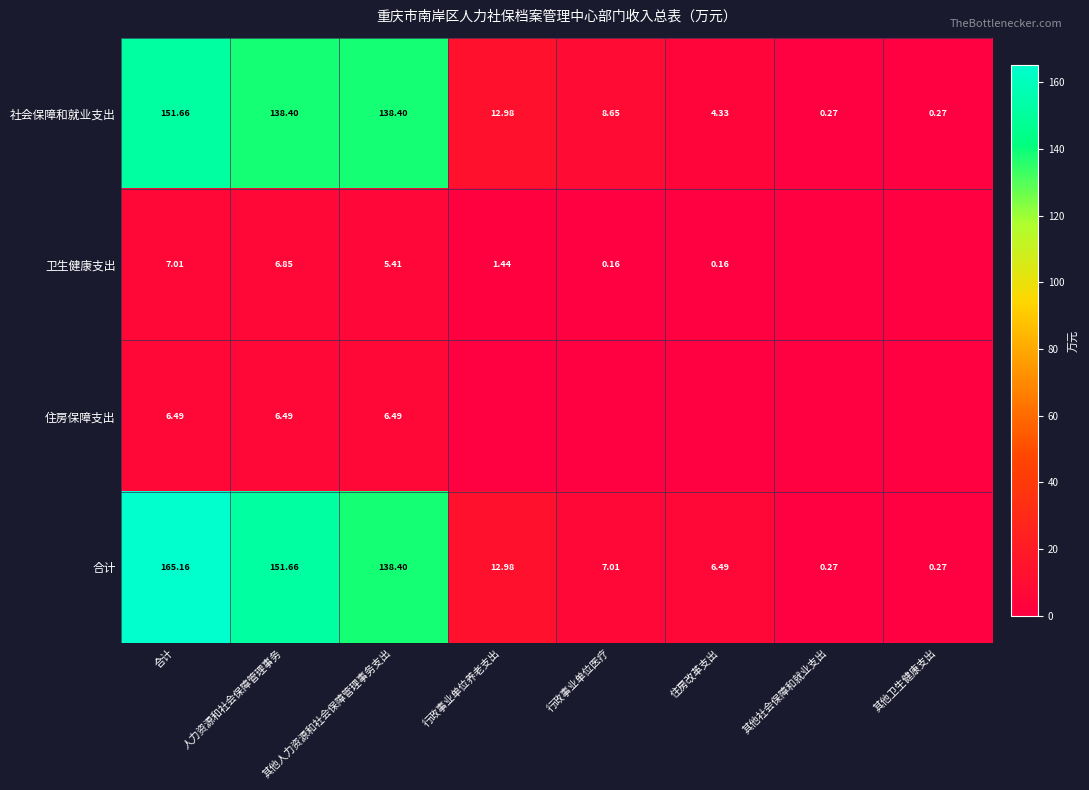

How many series are shown in this chart?

4